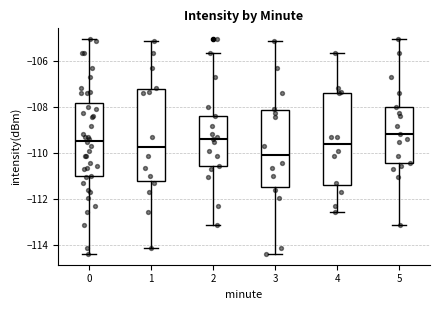

Reading left to right, transcribe this box plot: for each box, give where its median line is, the range the box spans, and where its two whiskers end, as read against the y-axis. The values are not printed on the chart, so give them approximately, as read against the axis.

0: median -109.4, box -111.0 to -107.8, whiskers -114.4 to -105.0
1: median -109.8, box -111.2 to -107.2, whiskers -114.2 to -105.2
2: median -109.4, box -110.6 to -108.4, whiskers -113.2 to -105.6
3: median -110.0, box -111.4 to -108.2, whiskers -114.4 to -105.2
4: median -109.6, box -111.4 to -107.4, whiskers -112.6 to -105.6
5: median -109.2, box -110.4 to -108.0, whiskers -113.2 to -105.0